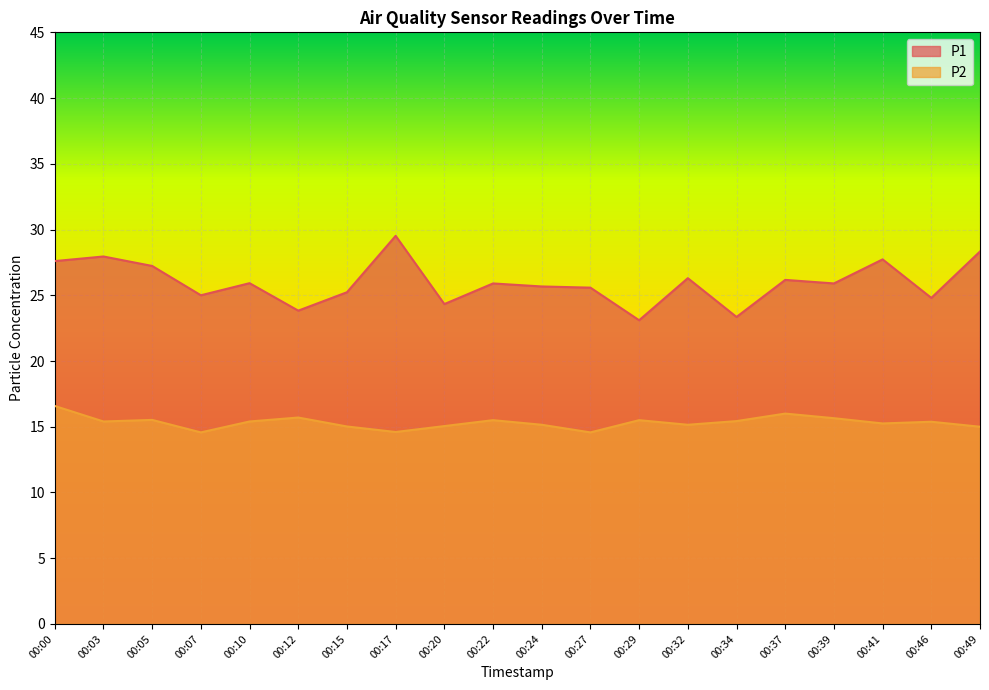

Which series has the widest spread of values?

P1